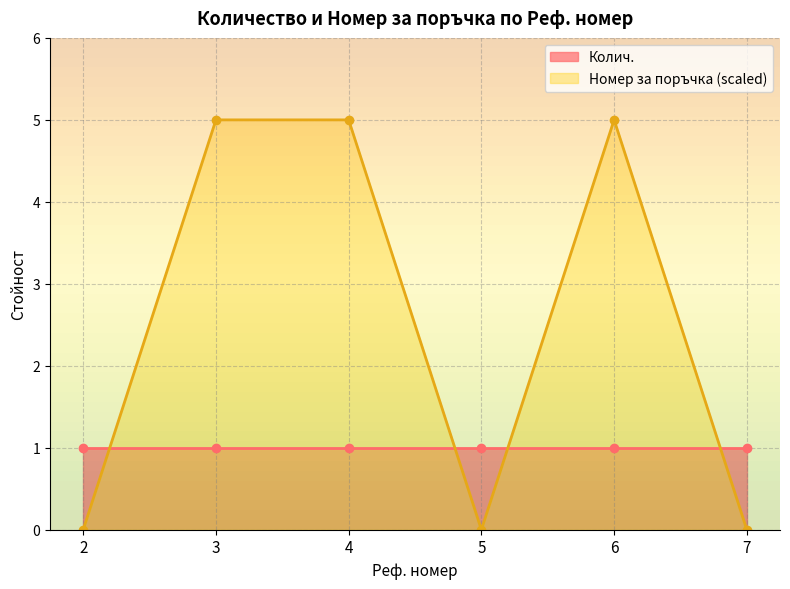

The chart shows a value of 0.0 at 2. True or false?

True